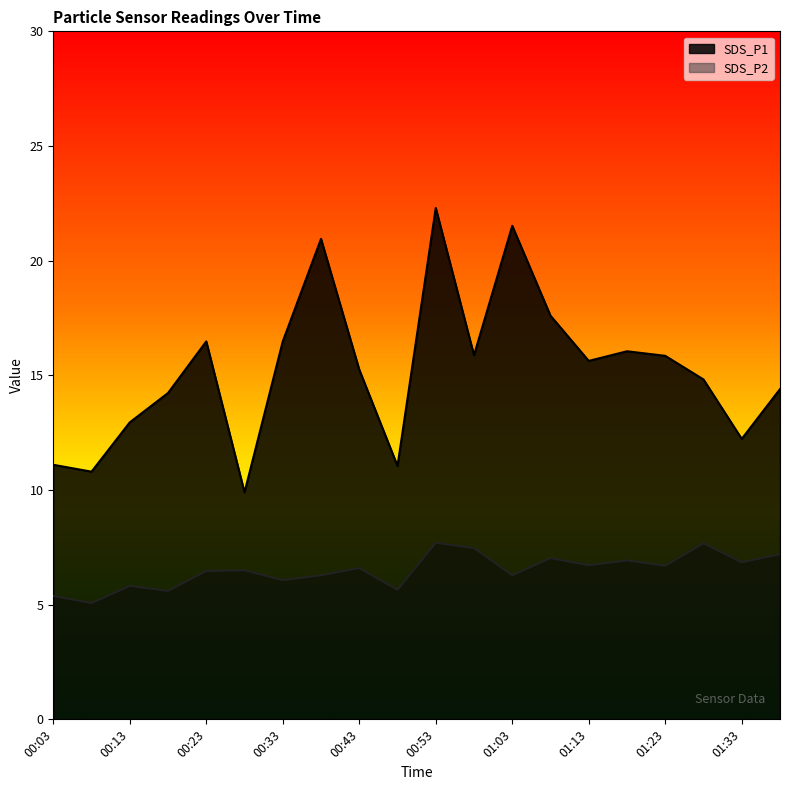

Which has a higher value, 01:38 or 01:23?

01:23